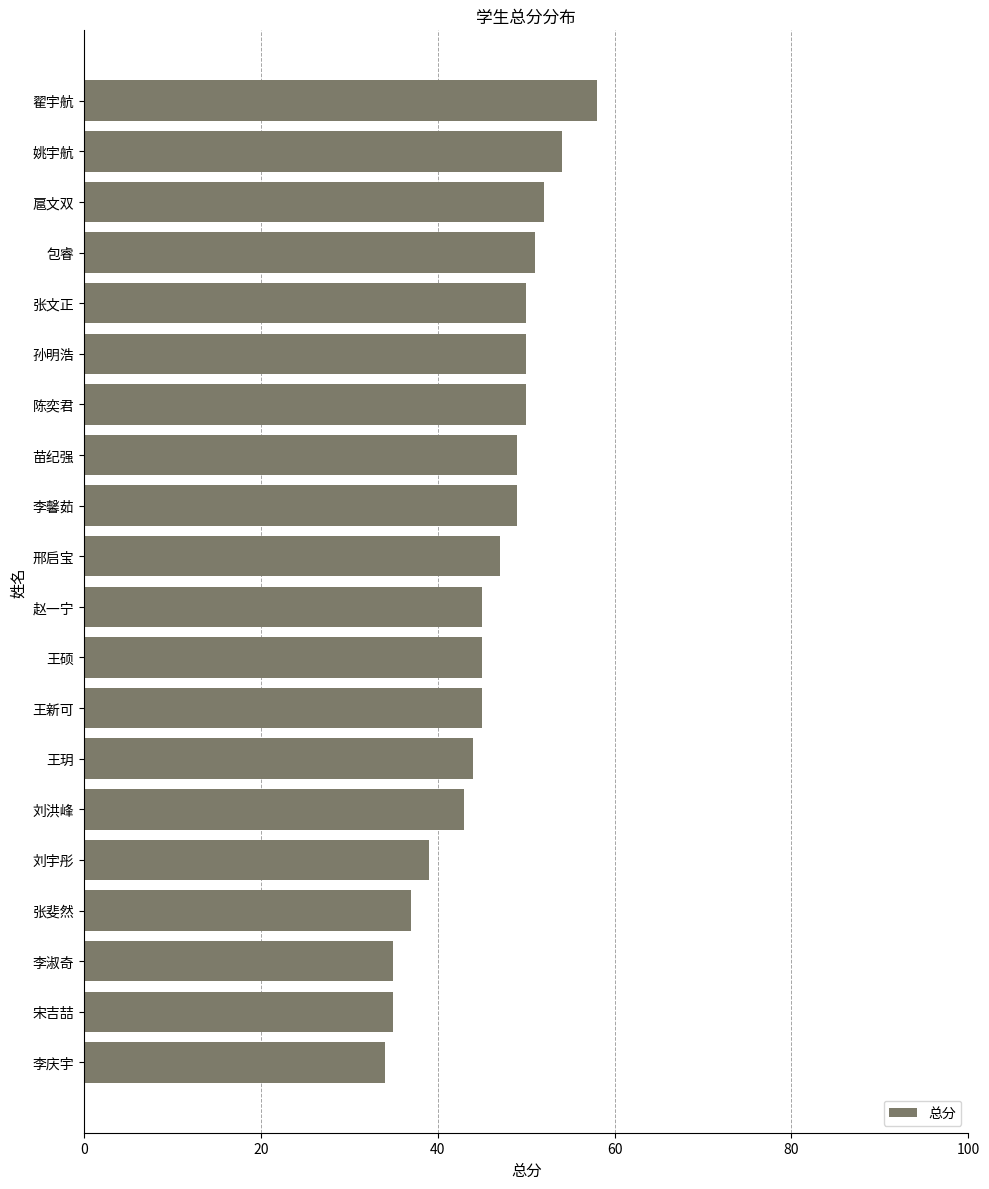

Is it true that the value at 刘宇彤 is 39?

True